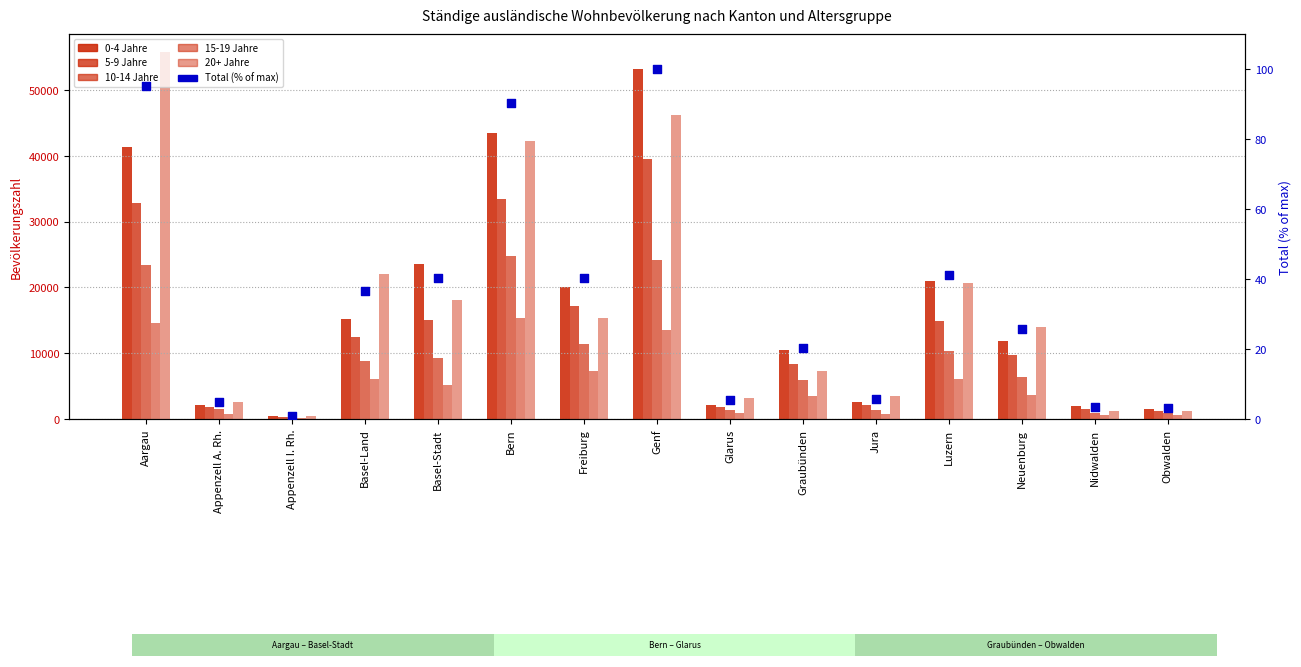

At which category is the sum across all series the highest?

Genf